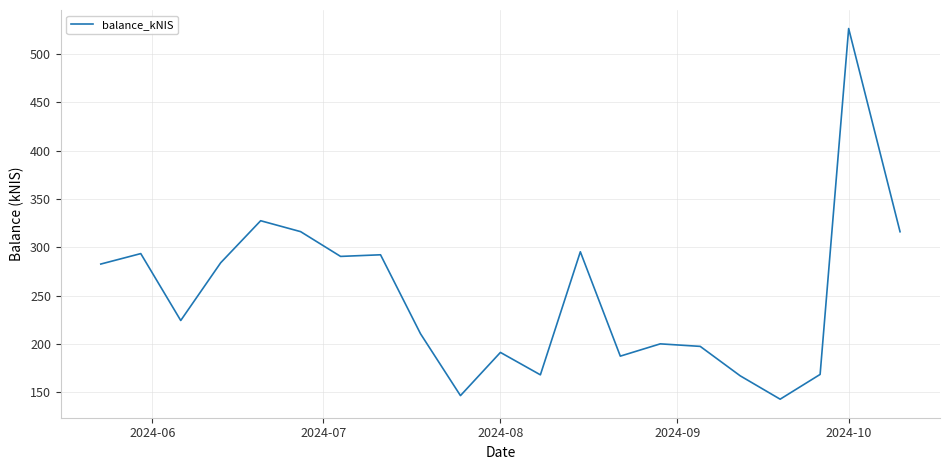

What is the difference between the maximum and minimum values?

383.5